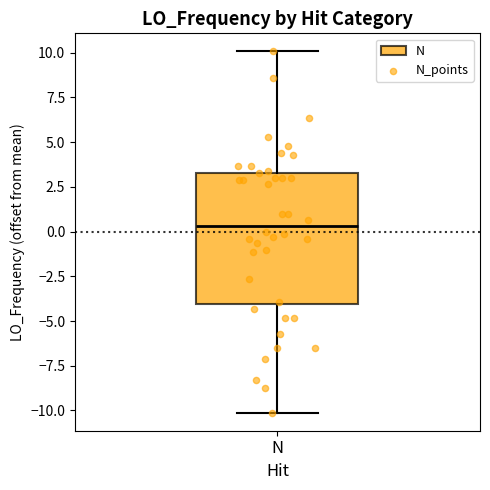

Read this box plot against the y-axis: the position of the median line, the range covered by the box, and the ends of both whiskers. The values are not printed on the chart, so give them approximately, as read against the axis.

median 0.5, box -4.0 to 3.5, whiskers -10.0 to 10.0